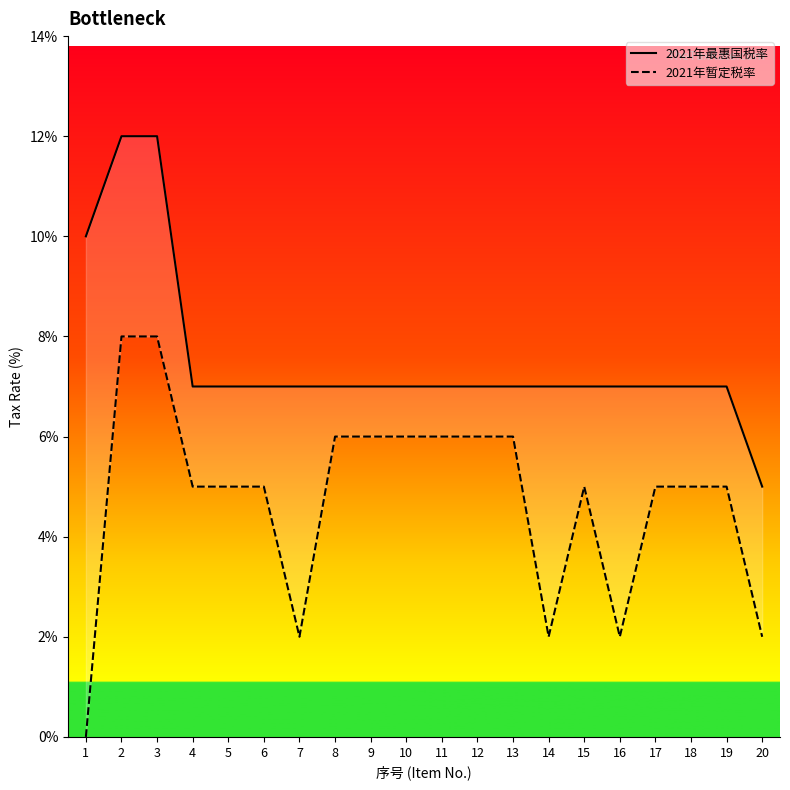

What is the lowest value of the 2021年最惠国税率 series?

5